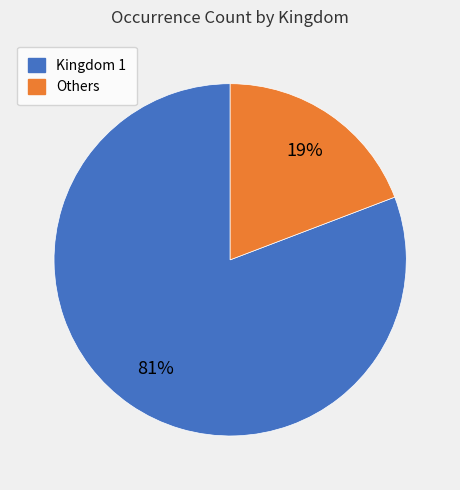

Is there any slice that represents more than half of the pie?

Yes